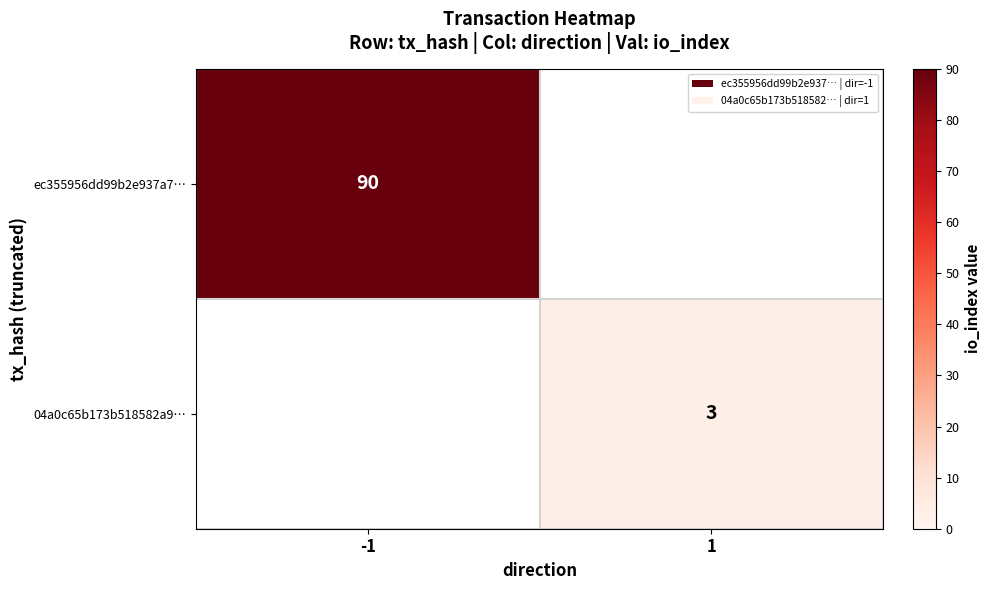

Is it true that 04a0c65b173b518582a9… equals 3 at 1?

True